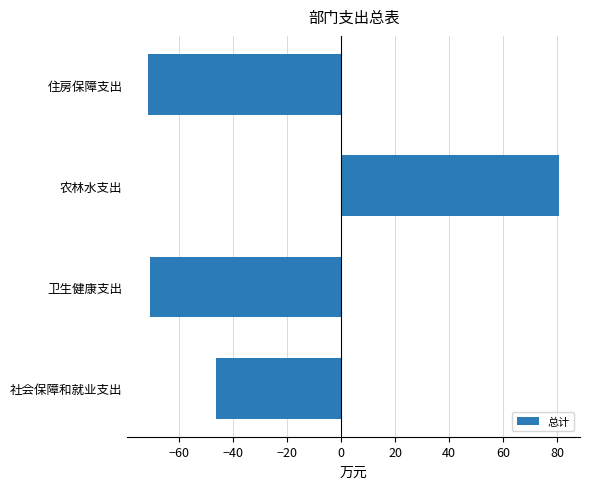

Between 住房保障支出 and 社会保障和就业支出, which is larger?

社会保障和就业支出